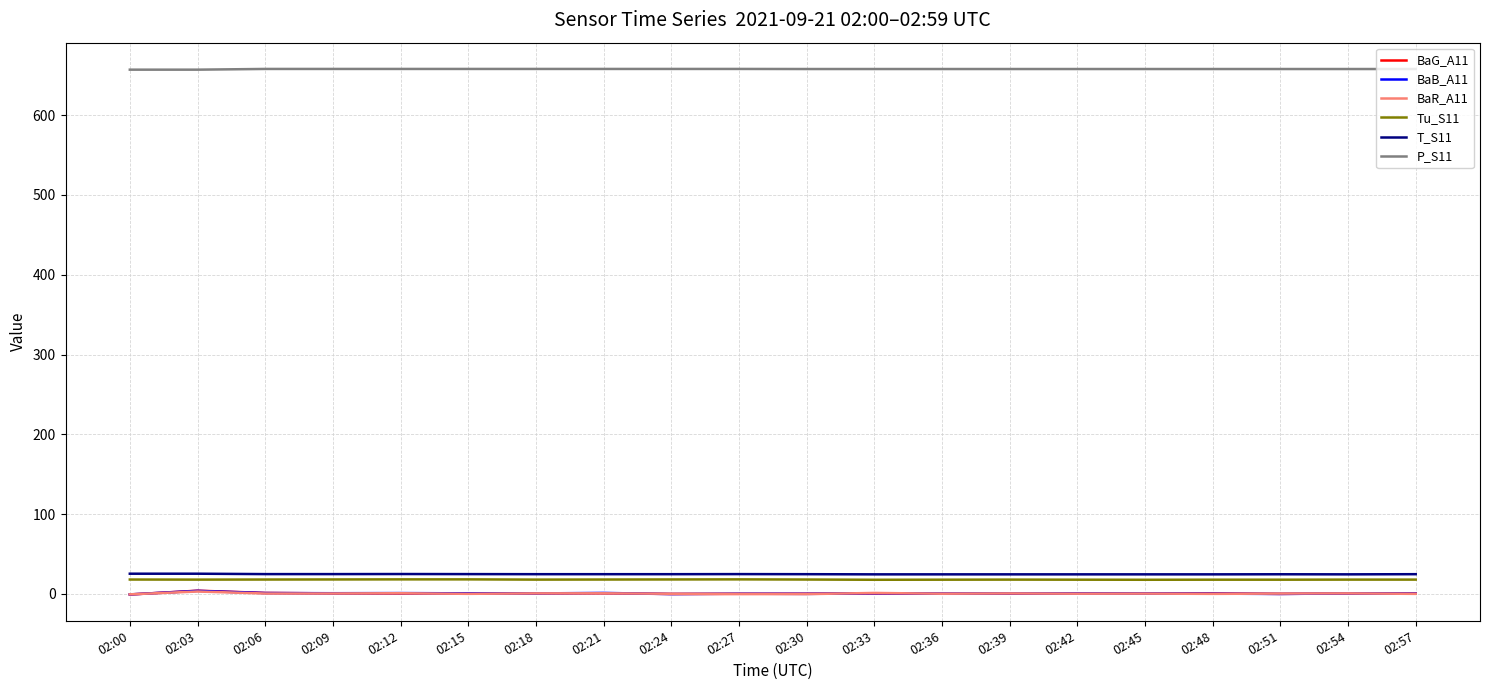

The P_S11 series shows 657.1 at 02:00. True or false?

True